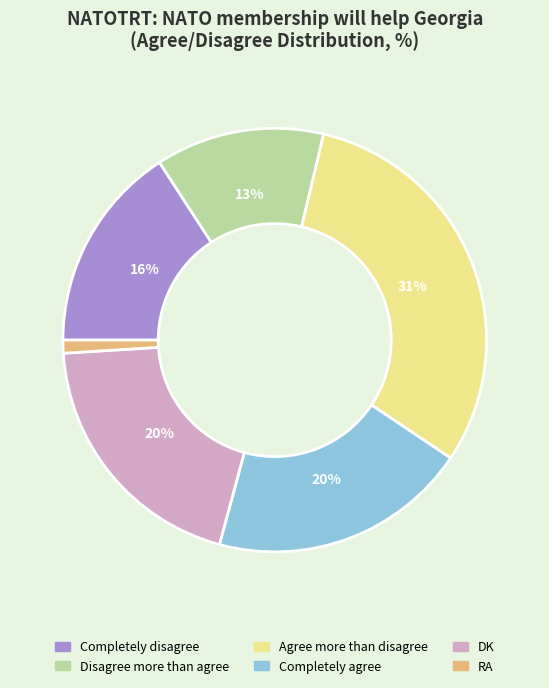

True or false: DK accounts for 20% of the total.

True